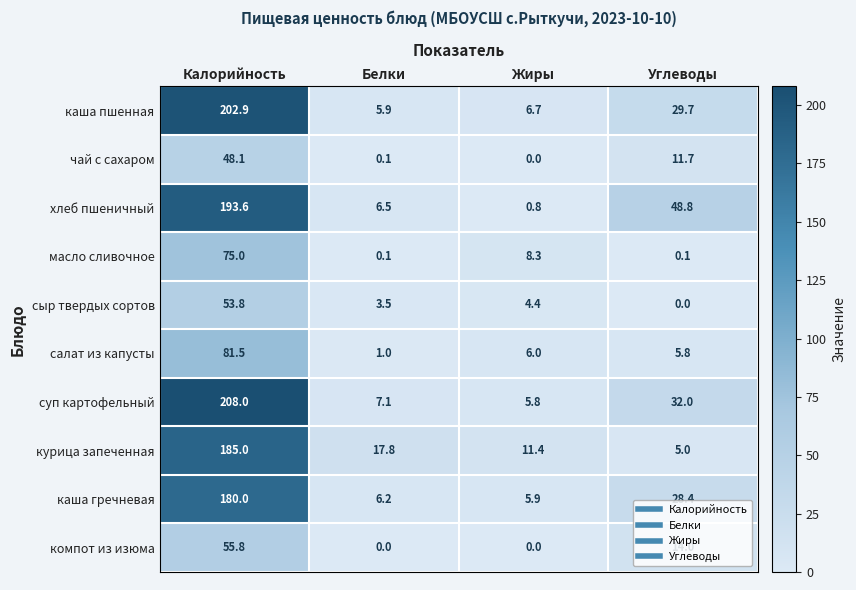

What is the lowest value of the каша пшенная series?

5.9